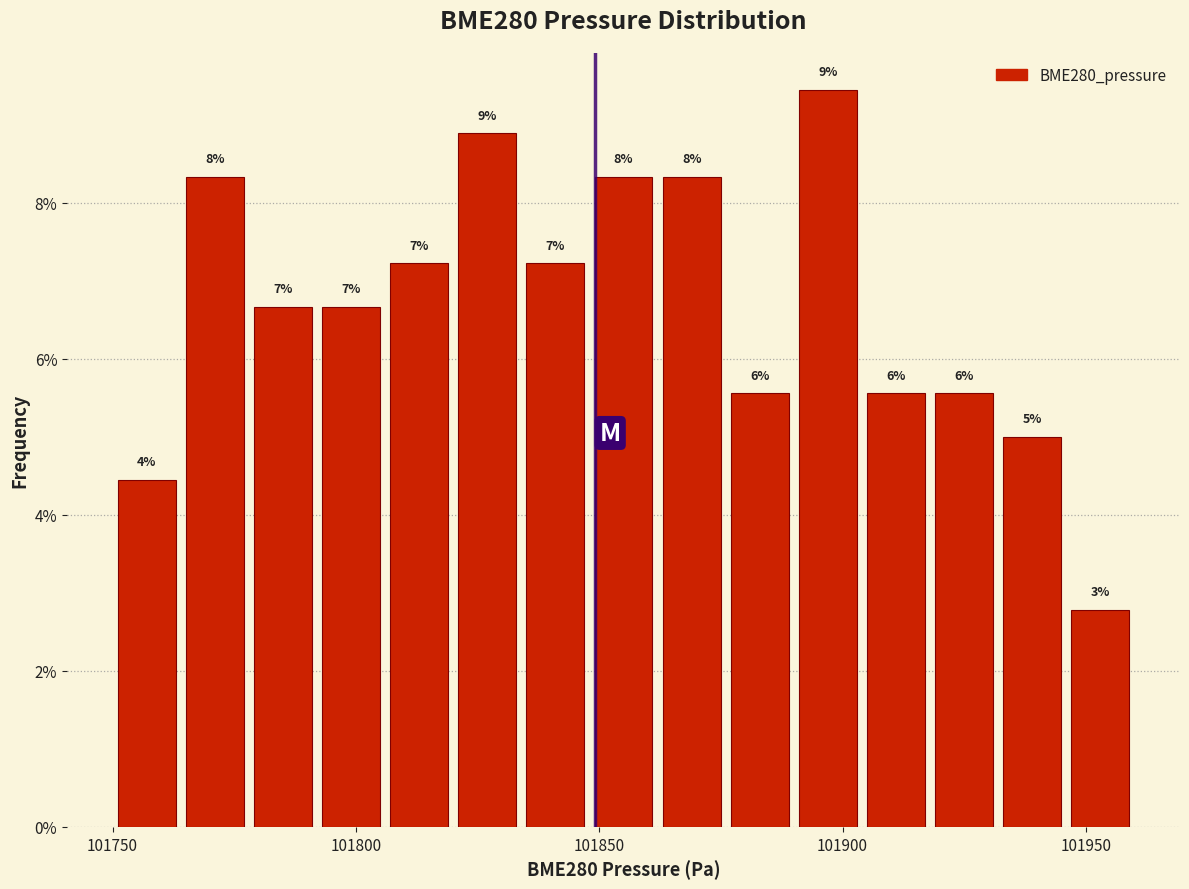

Read against the x-axis, roughly where is the centre of the tallest bar?

101895